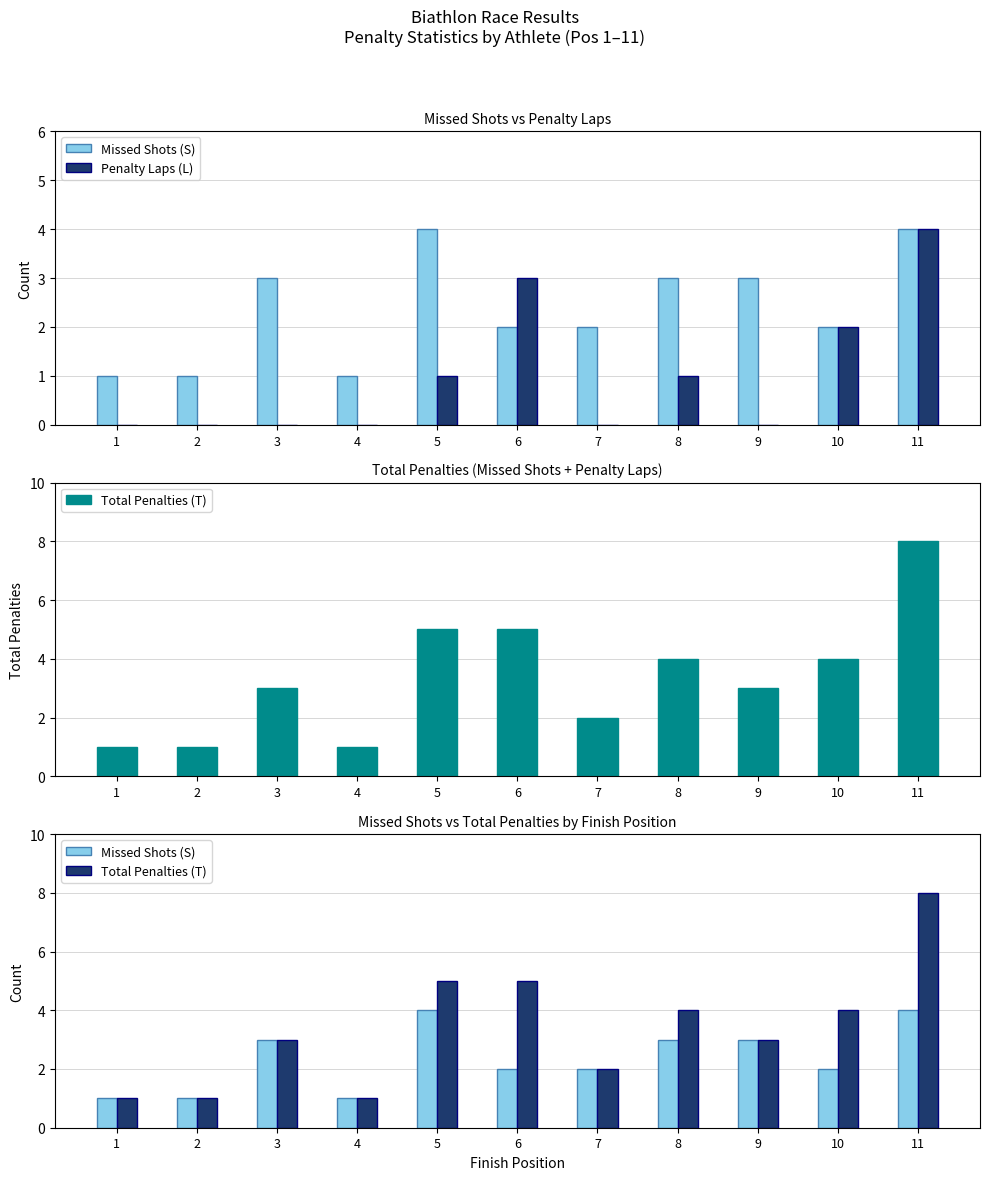

What is the spread (max minus min) of values at 4?

1